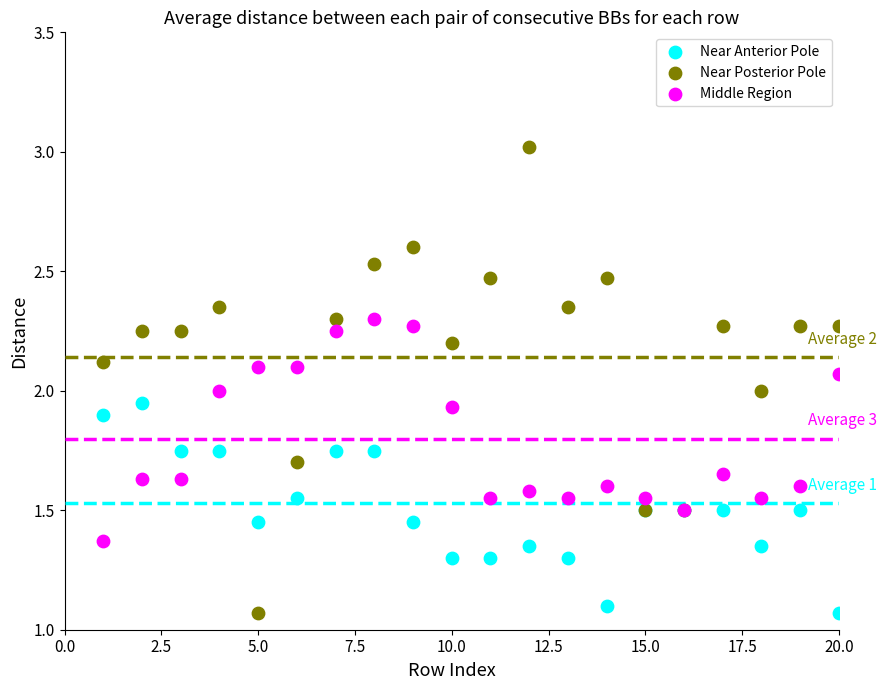

Which series contains the highest Y value?

Near Posterior Pole